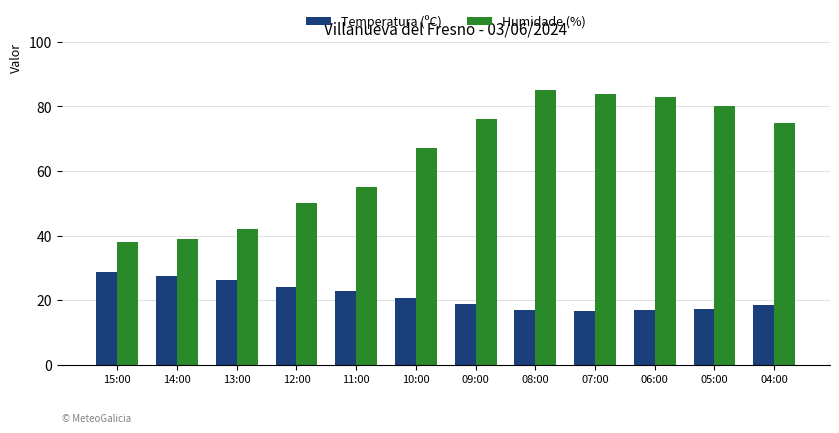

What is the difference between the highest and lowest values at 14:00?

11.4